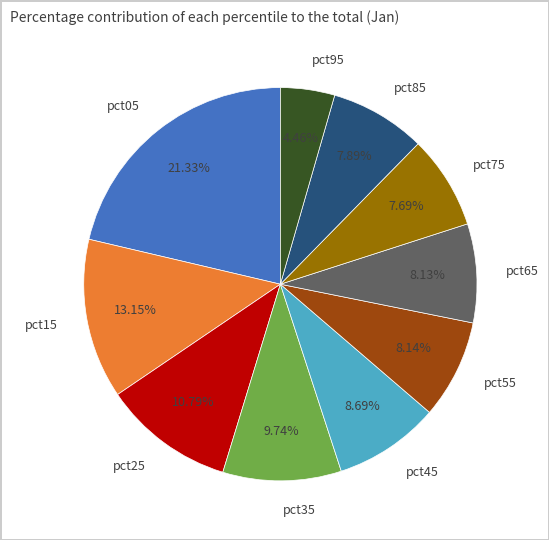

Is it true that pct15 is 13% of the pie?

True